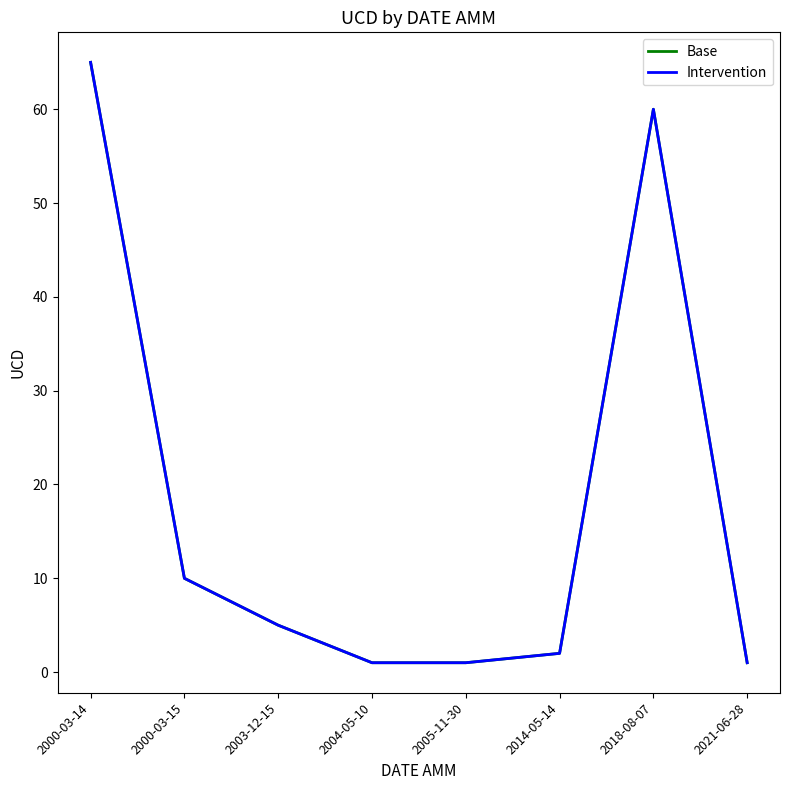

True or false: Intervention and Base cross at least once.

False